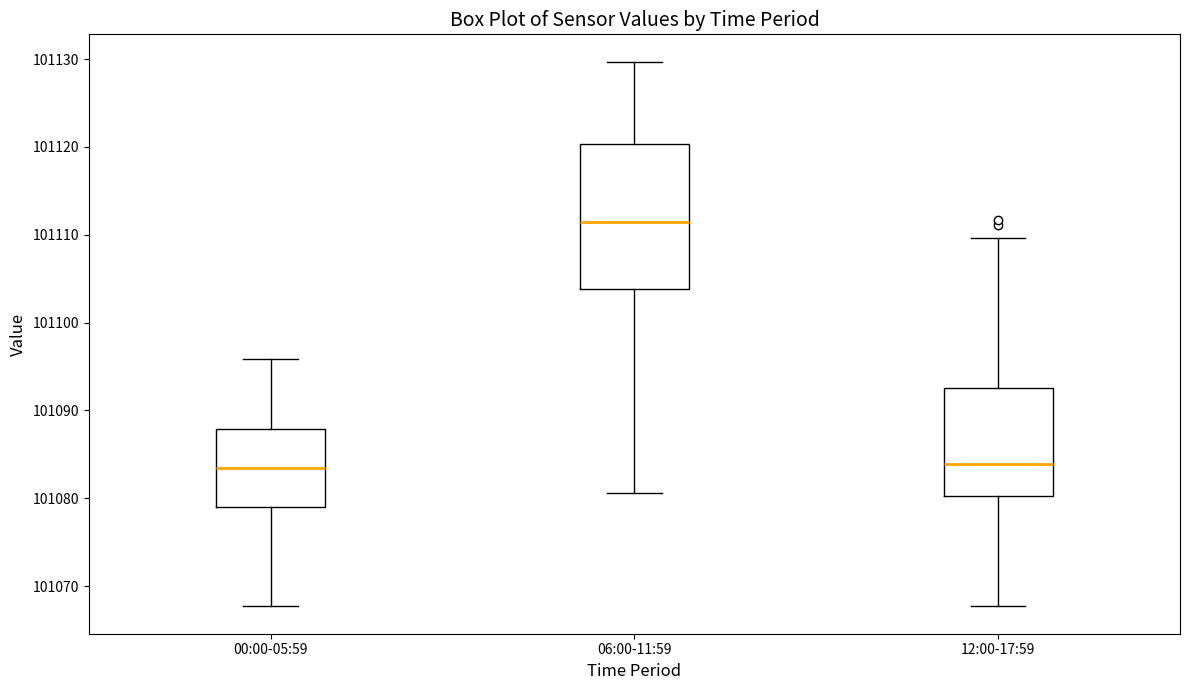

Comparing the boxes themselves (not the whiskers), which one is the tallest?

06:00-11:59